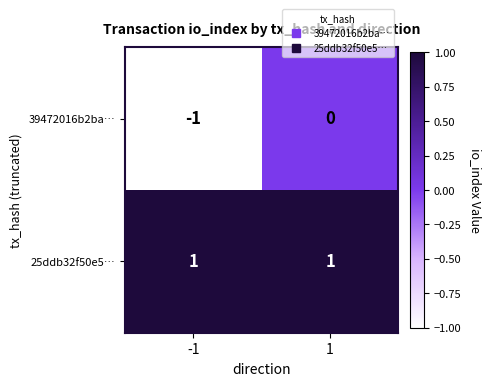

Which series changed the most between -1 and 1?

39472016b2ba…